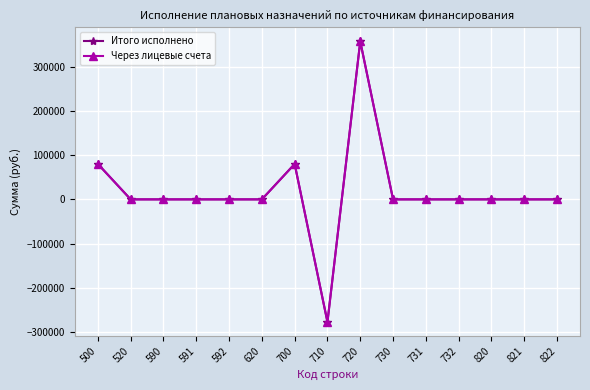

How many lines are shown in the chart?

2